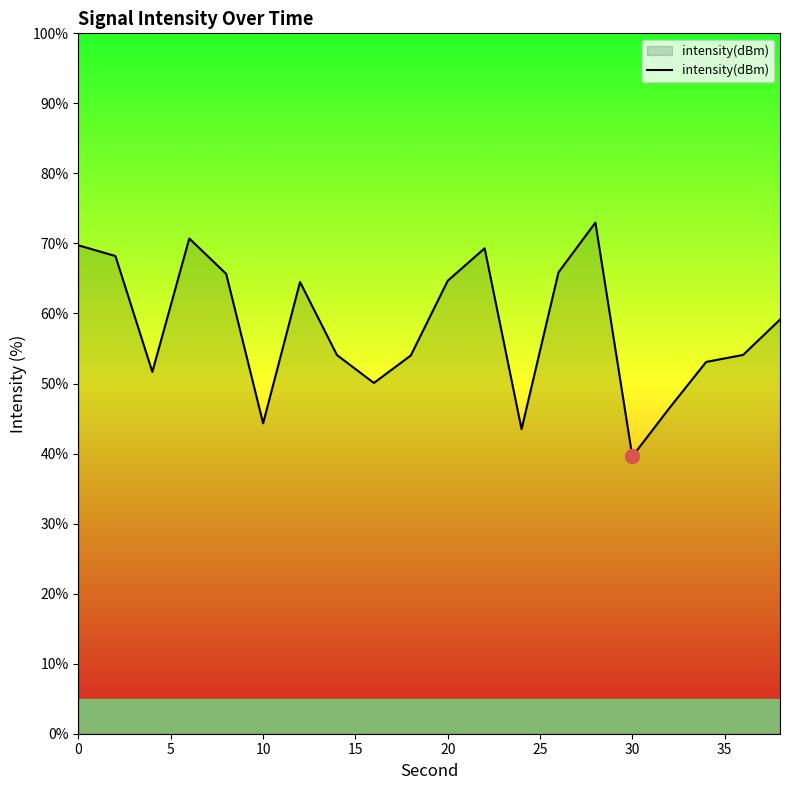

What is the difference between the maximum and minimum values?

33.4